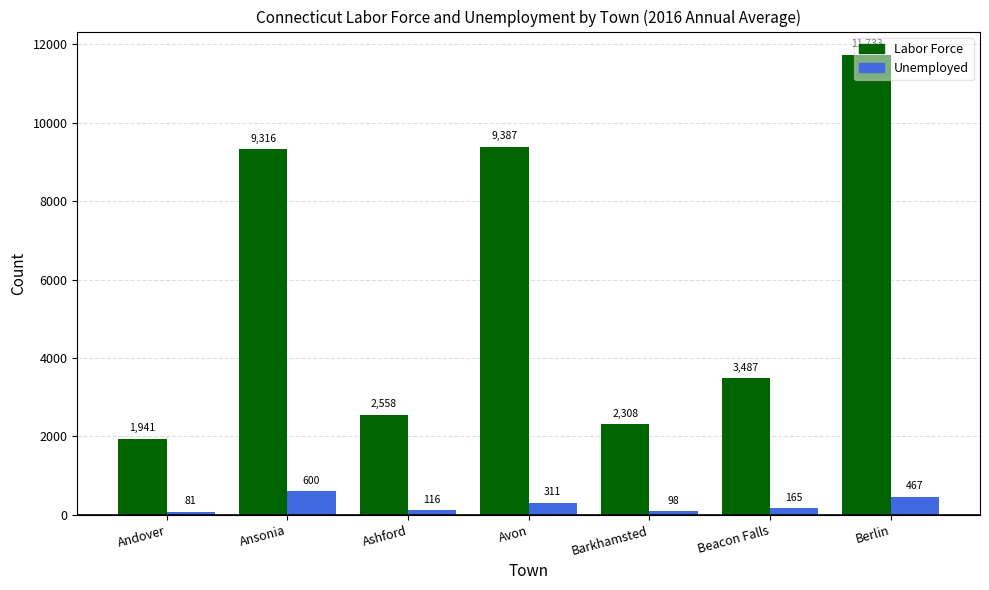

What is the difference between the maximum and minimum values in the Unemployed series?

519